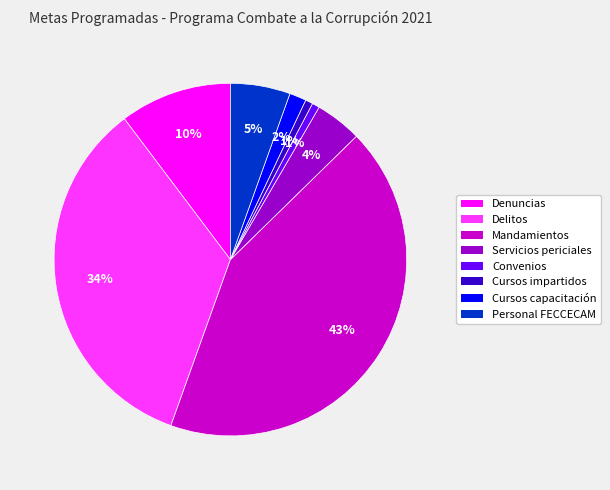

To the nearest percent, what is the difference between the largest and smallest slice percentages?

42%